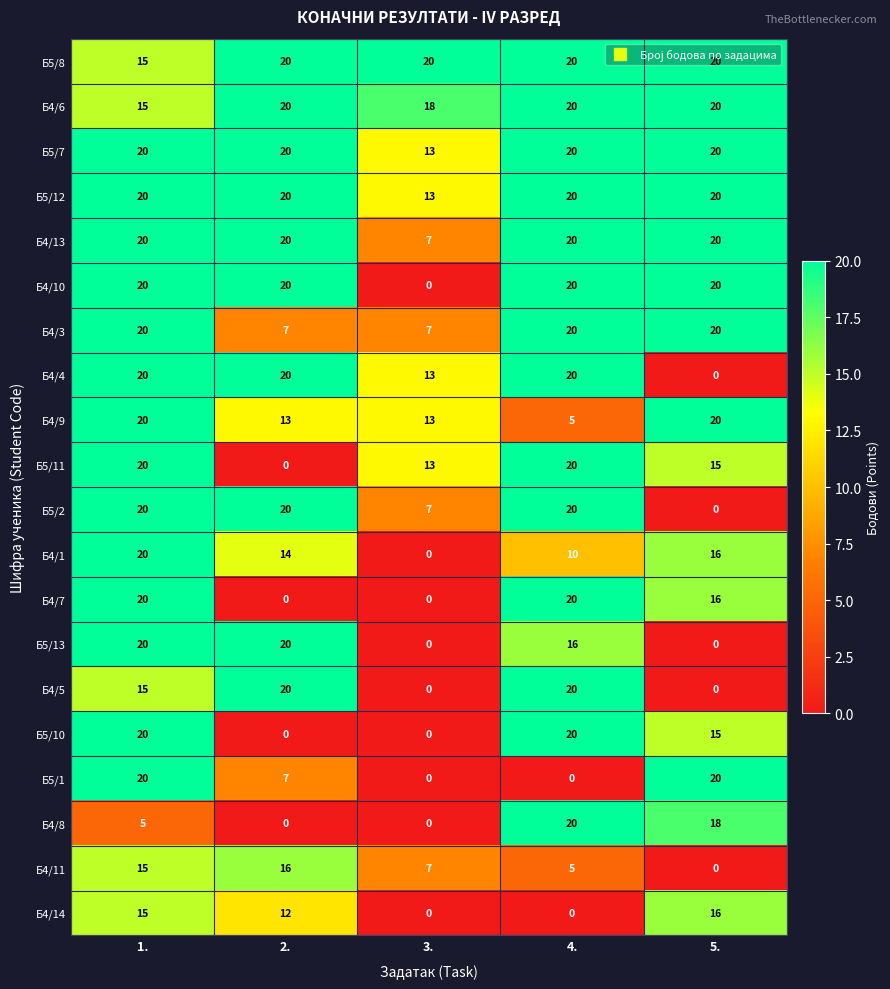

Count the number of data series in this chart.

20